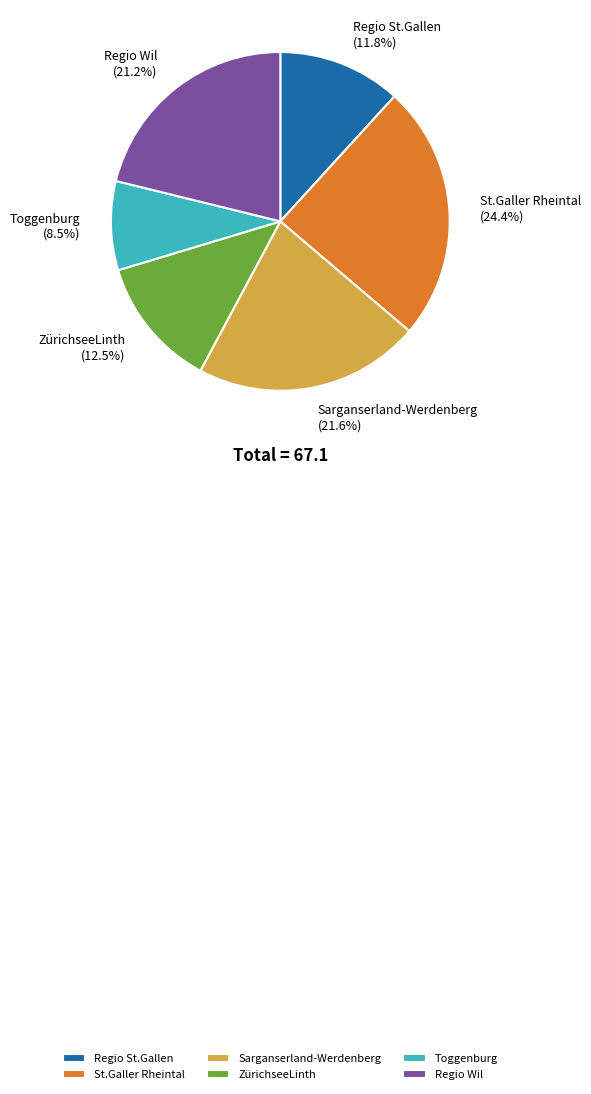

Does St.Galler Rheintal represent more than half of the total?

No